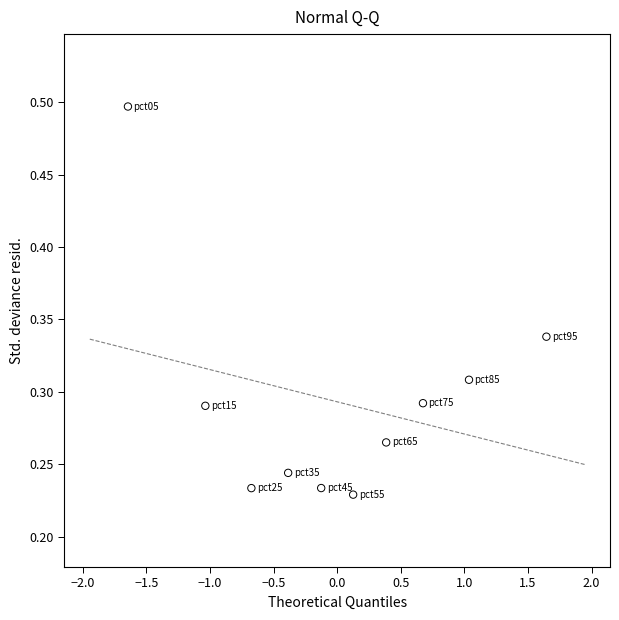

What is the range of X values (max minus min)?

3.3